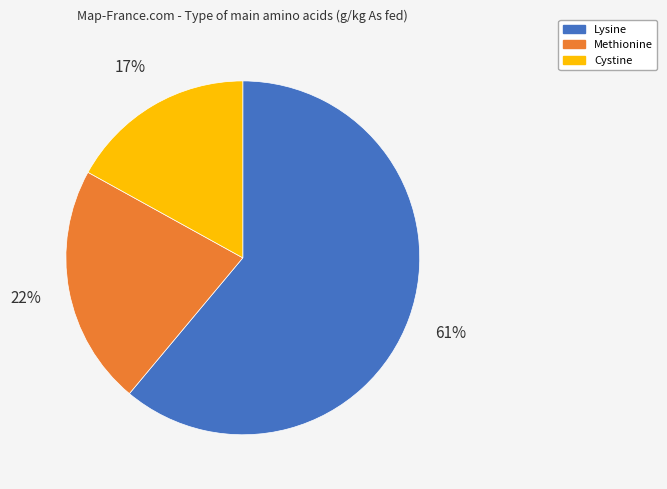

Is it true that Cystine is 17% of the pie?

True